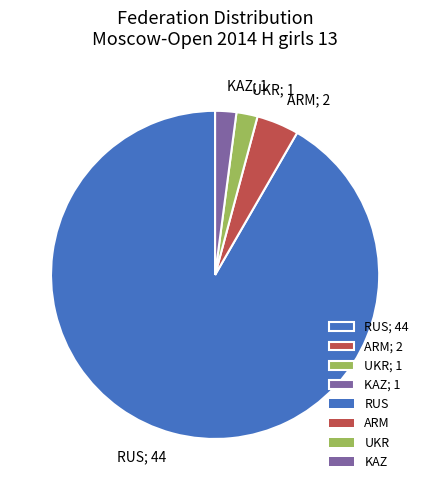

Which has a higher value, RUS; 44 or KAZ; 1?

RUS; 44